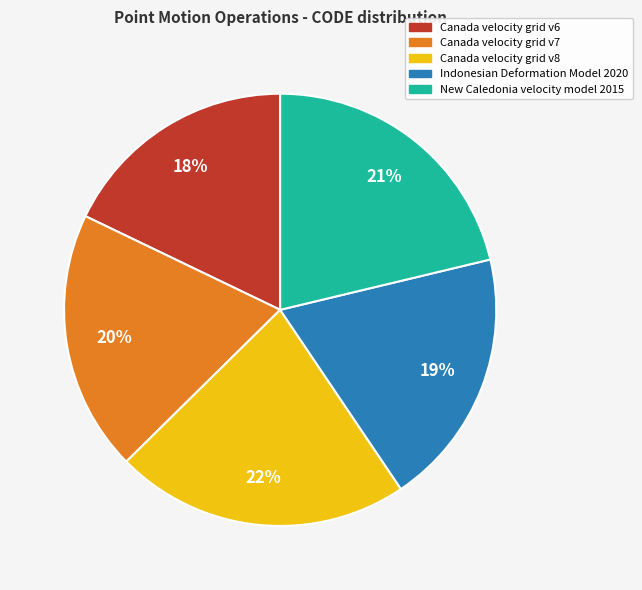

Is there a majority slice in this chart?

No